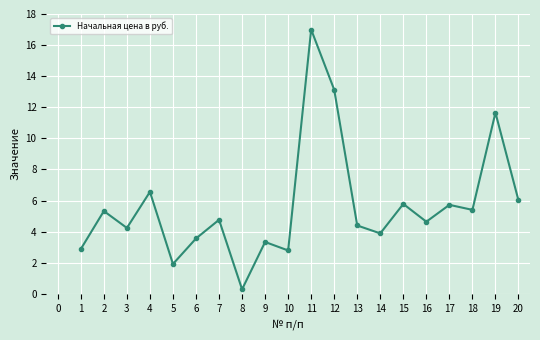

Where is the data nearest to the value 8?

4